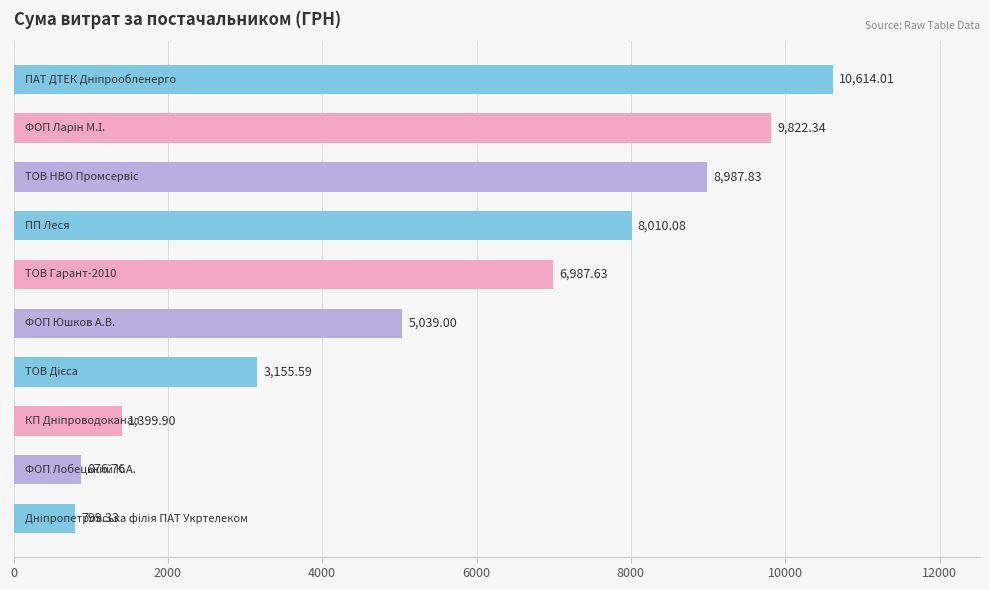

What is the difference between the second highest and minimum values?

9023.0